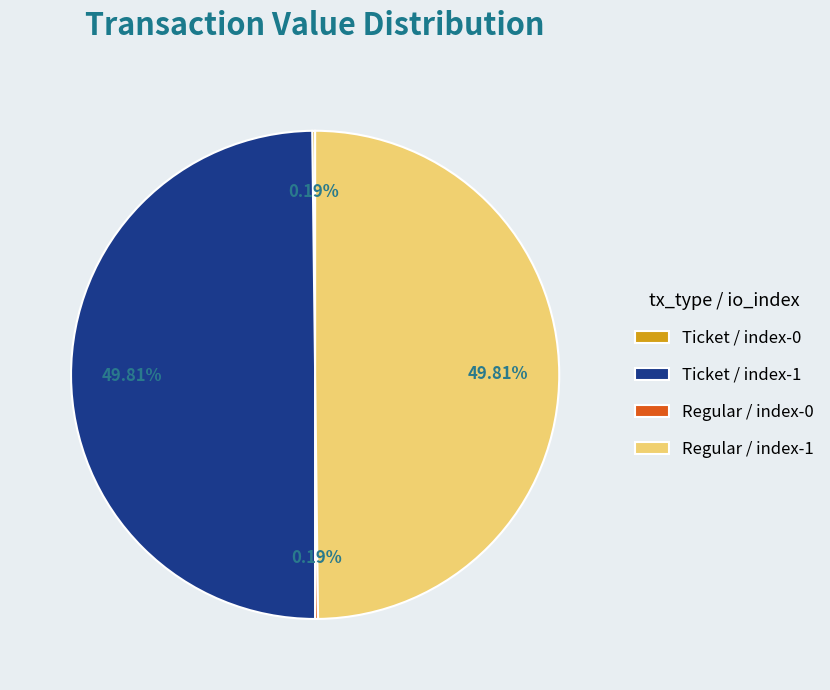

To the nearest percent, what is the average slice percentage?

25%